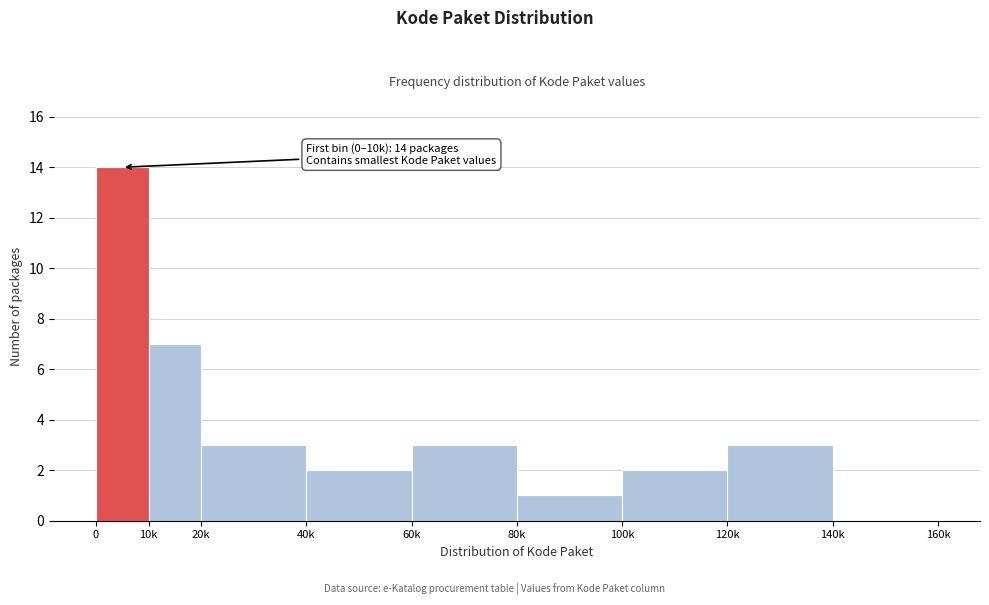

Reading left to right, extract all data points from this chart.

0=14	10k=7	20k=3	40k=2	60k=3	80k=1	100k=2	120k=3	140k=0